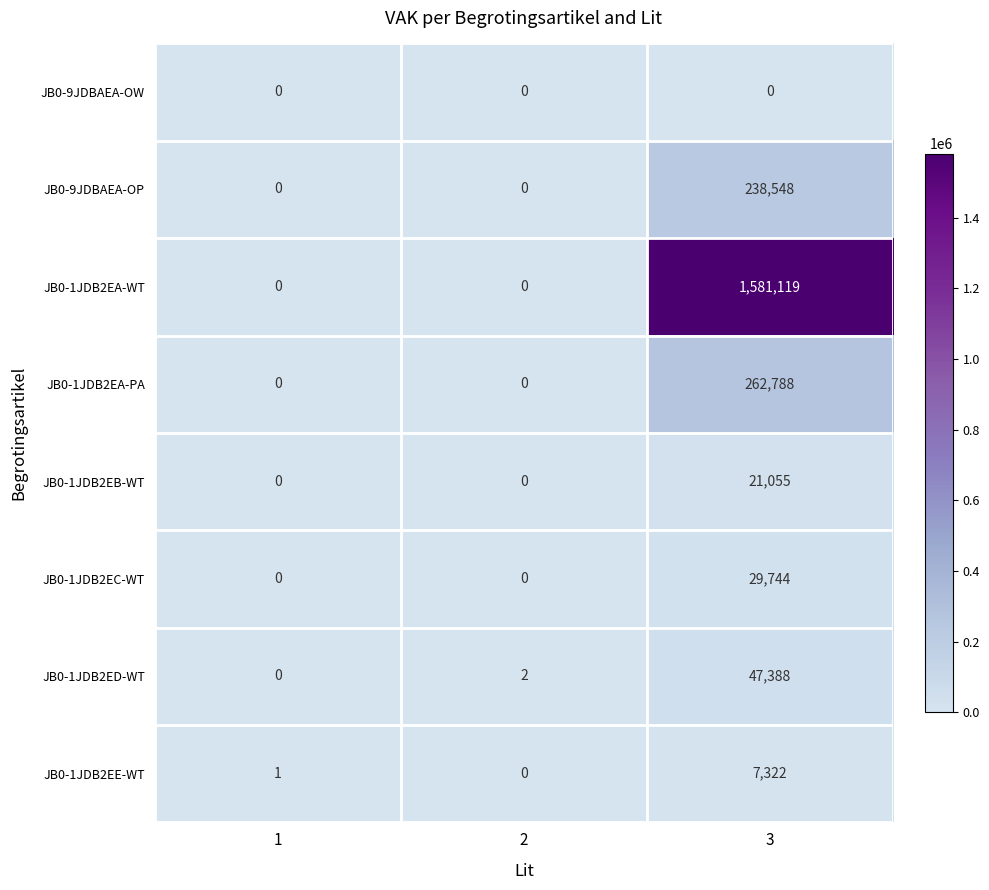

Which series has the widest spread of values?

JB0-1JDB2EA-WT